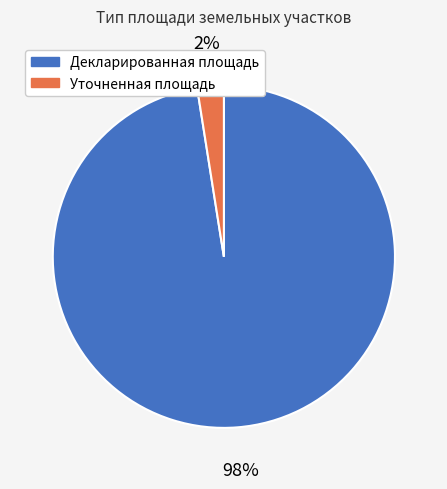

Is the sum of Уточненная площадь and Декларированная площадь greater than half?

Yes